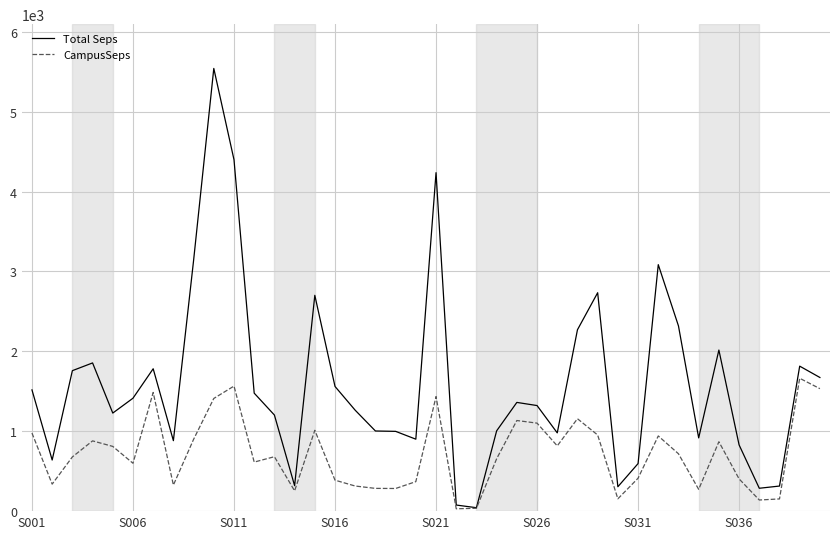

How many lines are shown in the chart?

2